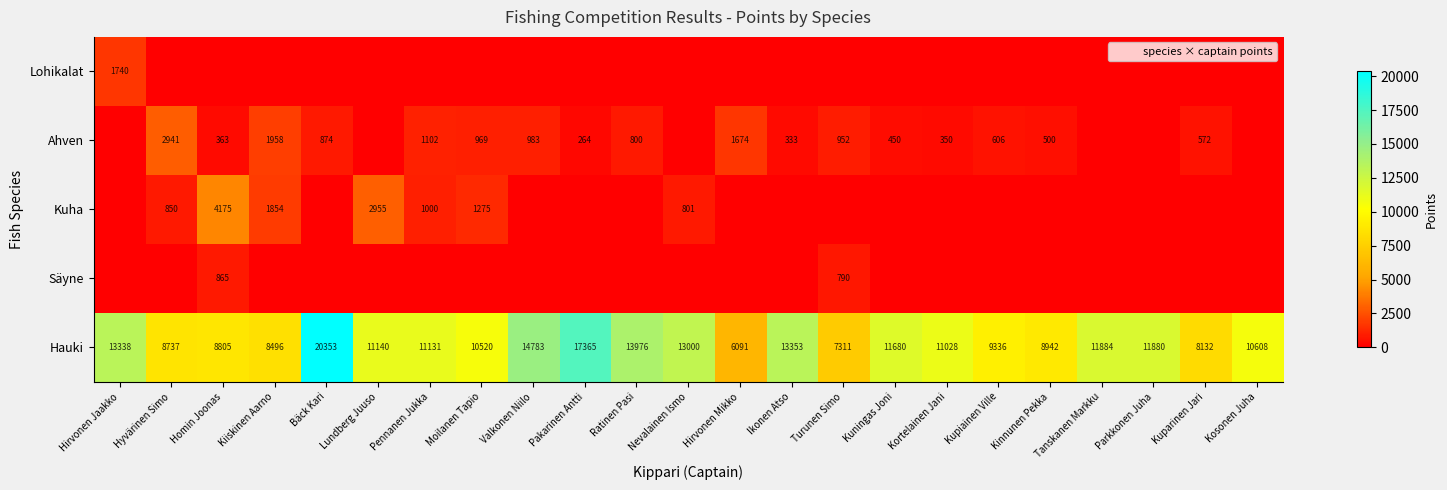

The Ahven series shows 572 at Kuparinen Jari. True or false?

True